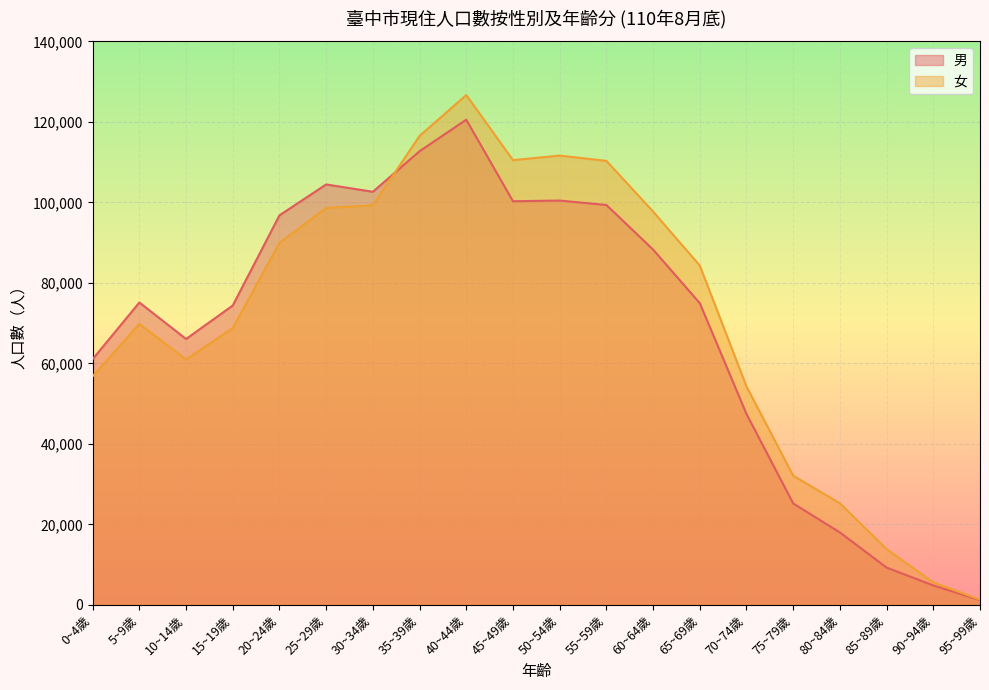

What is the sum of all 男 values?

1383312